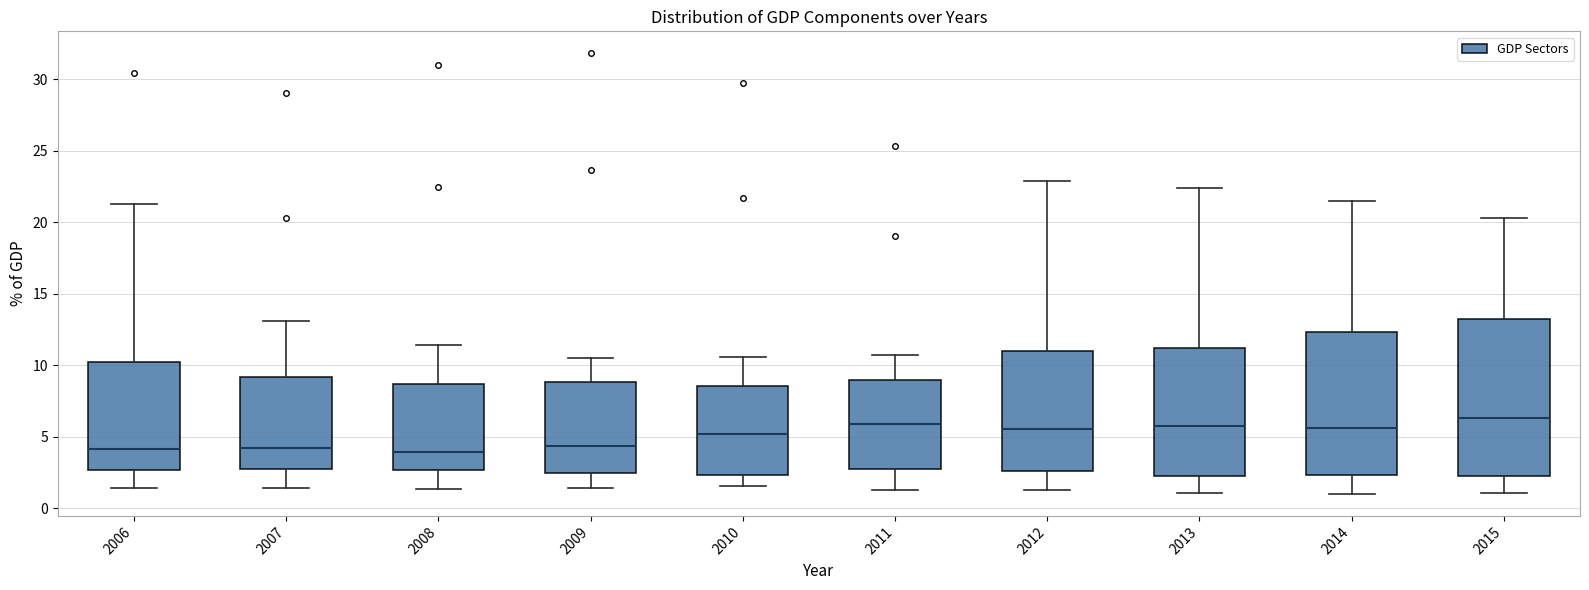

Reading left to right, read every box against the y-axis: the position of its median line, the range the box covers, and the ends of its whiskers. The values are not printed on the chart, so give them approximately, as read against the axis.

2006: median 4.0, box 2.5 to 10.0, whiskers 1.5 to 21.5
2007: median 4.0, box 3.0 to 9.0, whiskers 1.5 to 13.0
2008: median 4.0, box 2.5 to 8.5, whiskers 1.5 to 11.5
2009: median 4.5, box 2.5 to 9.0, whiskers 1.5 to 10.5
2010: median 5.0, box 2.5 to 8.5, whiskers 1.5 to 10.5
2011: median 6.0, box 3.0 to 9.0, whiskers 1.5 to 10.5
2012: median 5.5, box 2.5 to 11.0, whiskers 1.5 to 23.0
2013: median 6.0, box 2.0 to 11.0, whiskers 1.0 to 22.5
2014: median 5.5, box 2.5 to 12.5, whiskers 1.0 to 21.5
2015: median 6.5, box 2.5 to 13.0, whiskers 1.0 to 20.5